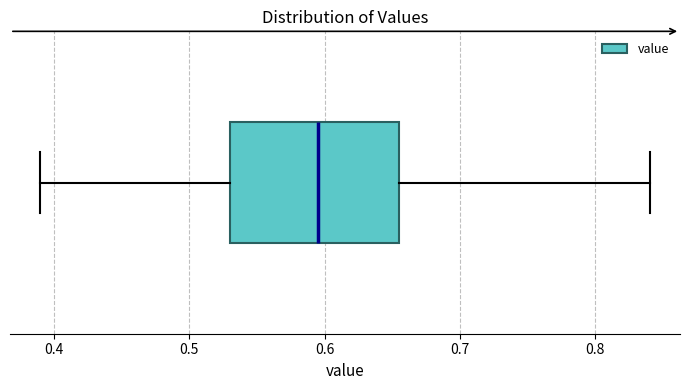

Transcribe this box plot: give where the median line is, the range the box spans, and where the two whiskers end, as read against the x-axis. The values are not printed on the chart, so give them approximately, as read against the axis.

median 0.60, box 0.53 to 0.66, whiskers 0.39 to 0.84